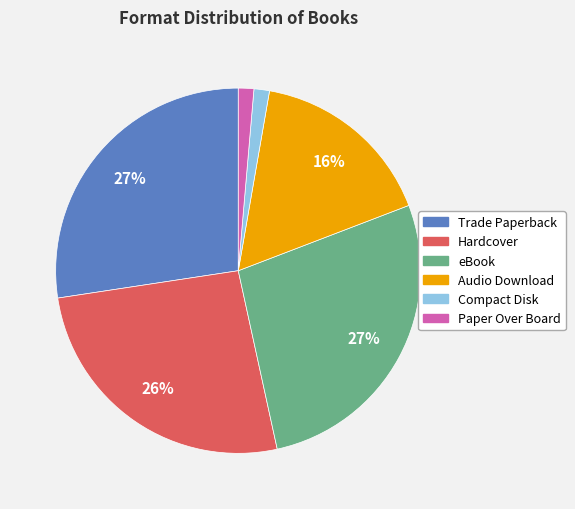

How many slices are in this pie chart?

6